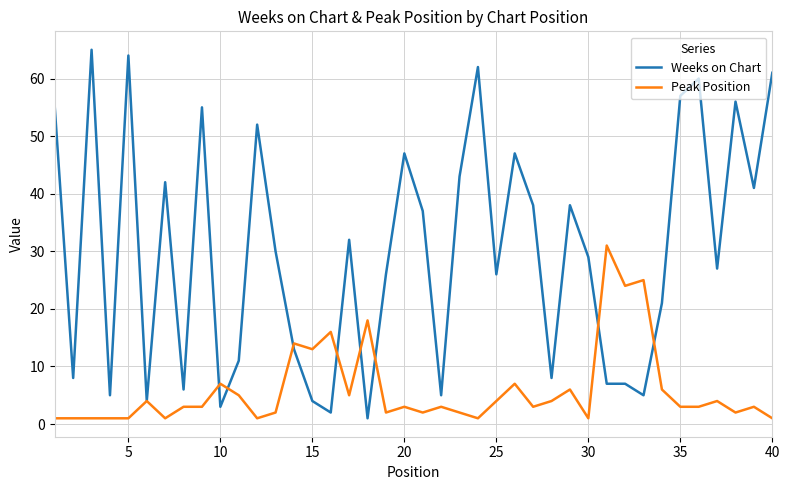

At how many categories does at least one series exceed 33?

18